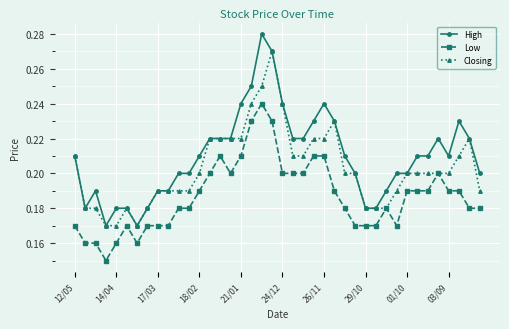

How many lines are shown in the chart?

3